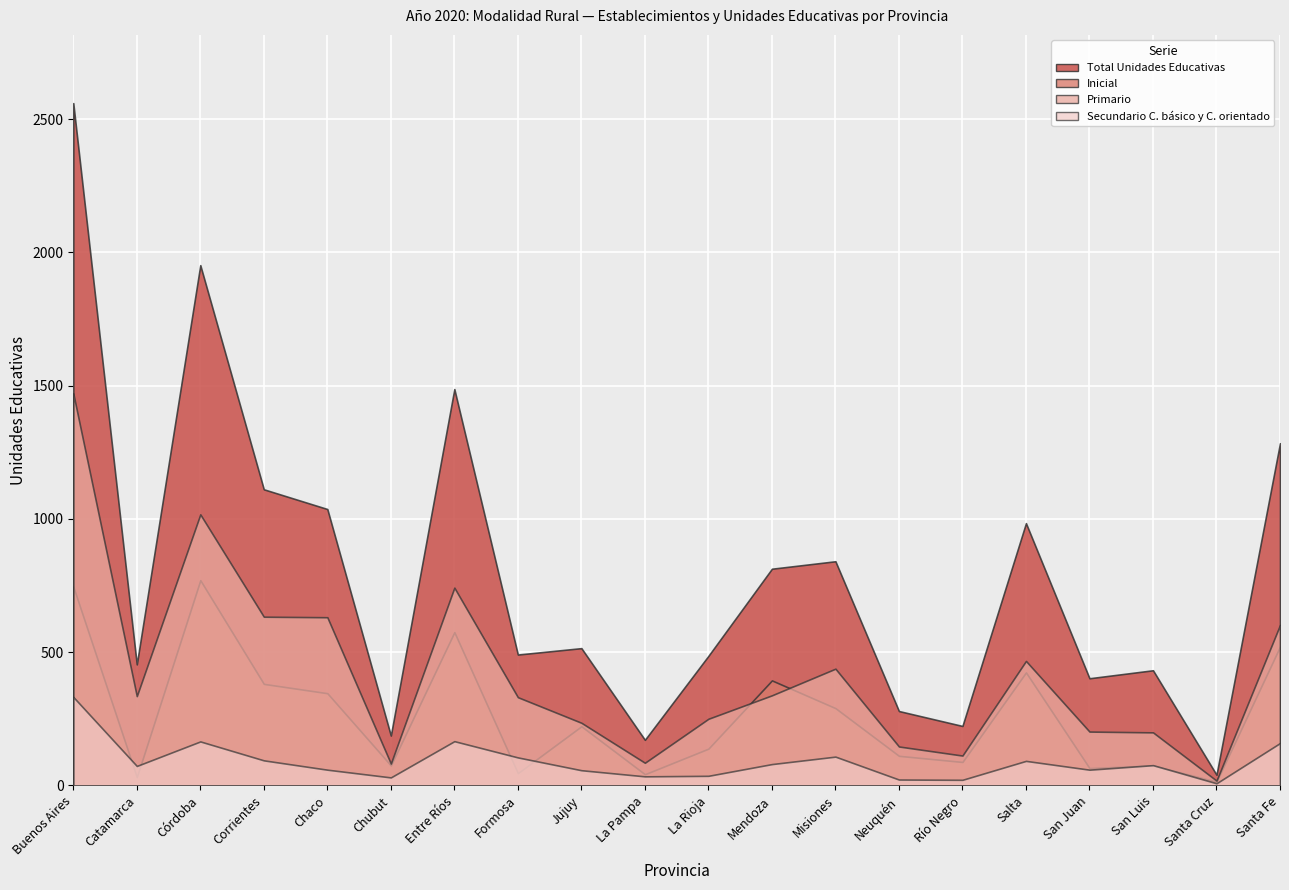

At which label does Primario reach its minimum?

Santa Cruz